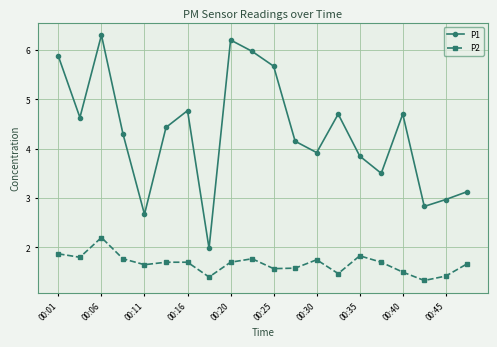

What is the greatest value displayed?

6.3